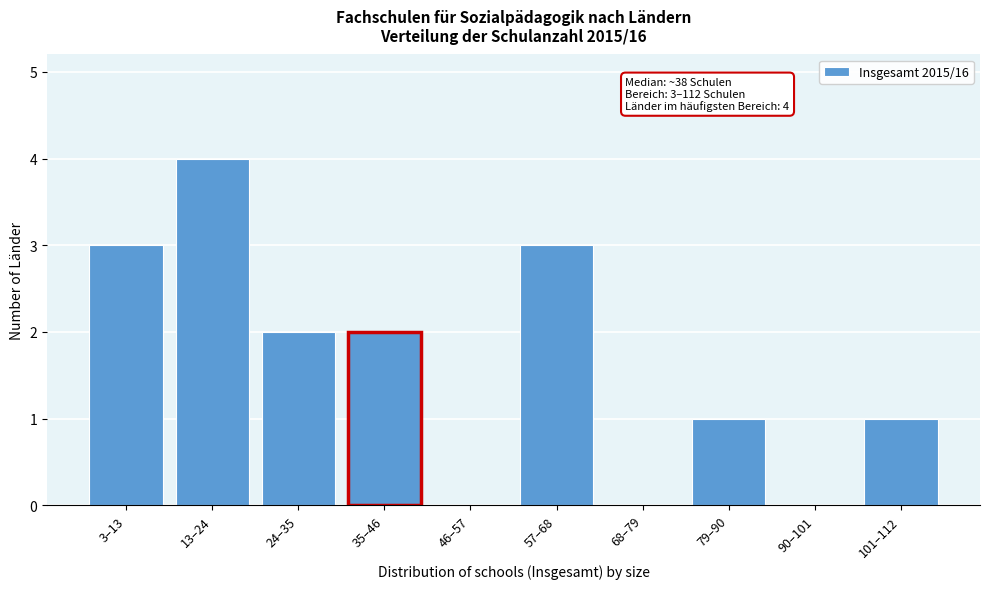

Reading left to right, what are all the values shown in this chart?

3–13=3	13–24=4	24–35=2	35–46=2	46–57=0	57–68=3	68–79=0	79–90=1	90–101=0	101–112=1